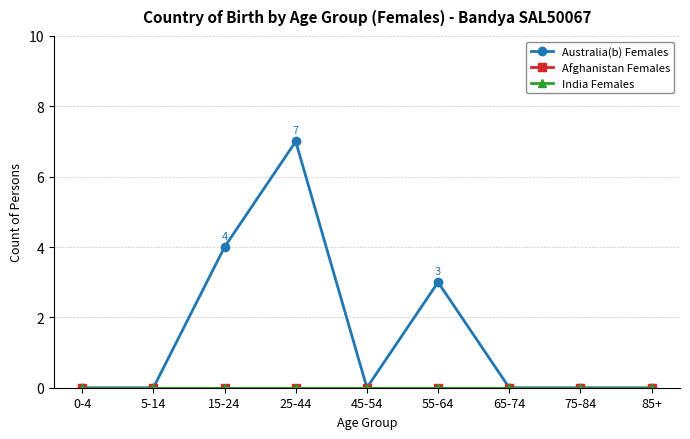

True or false: Afghanistan Females and India Females intersect in this chart.

False